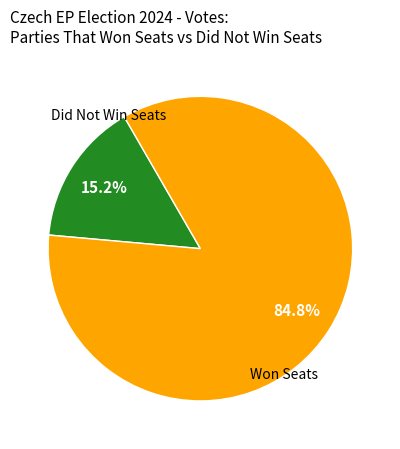

How many segments does this pie chart have?

2